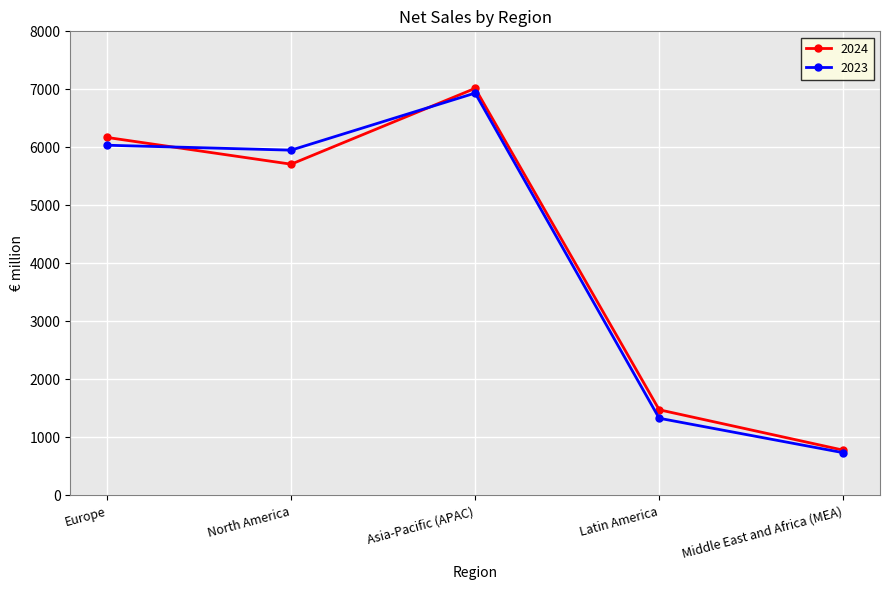

Which series has the widest spread of values?

2024